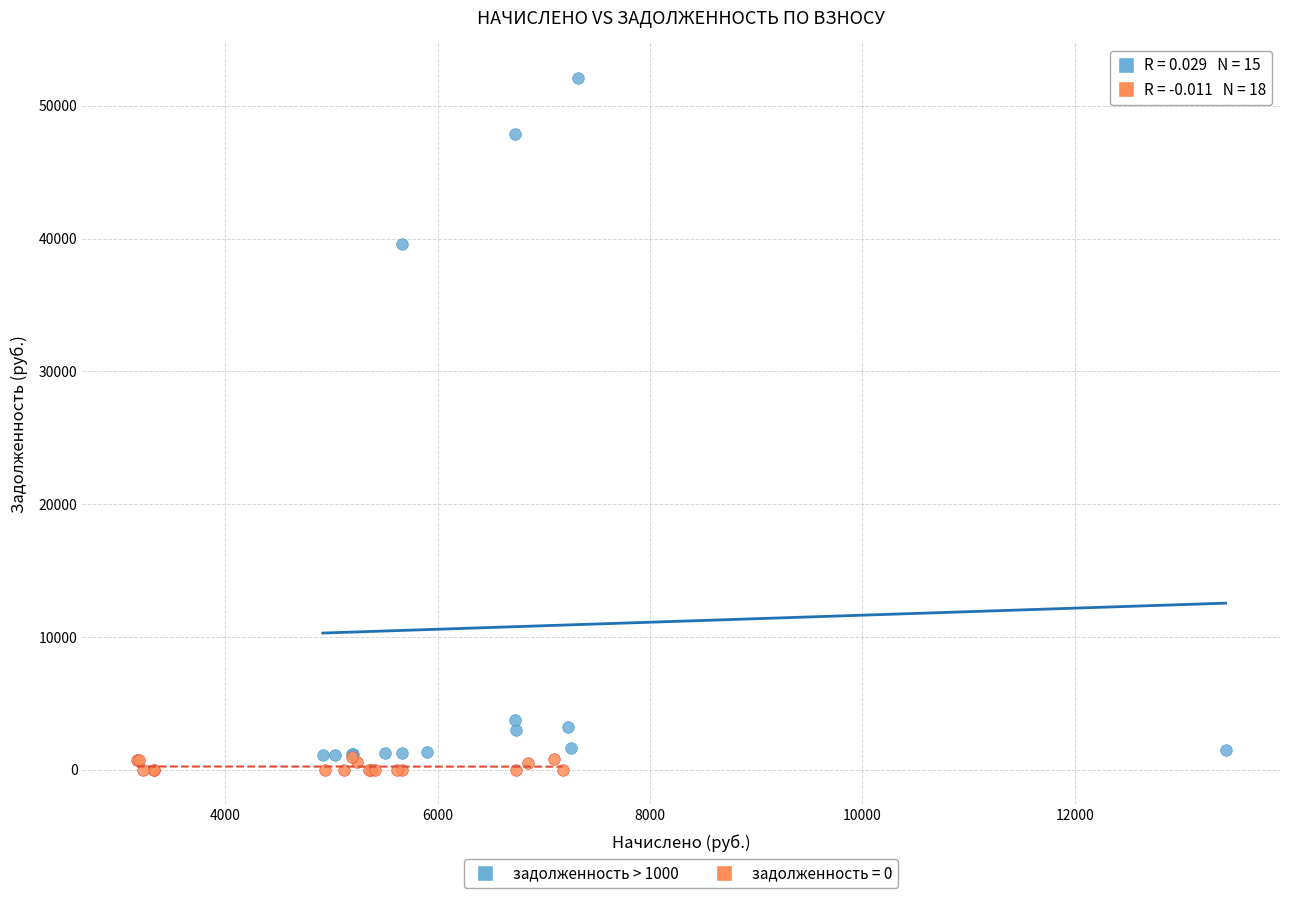

Which series contains the highest Y value?

задолженность > 1000